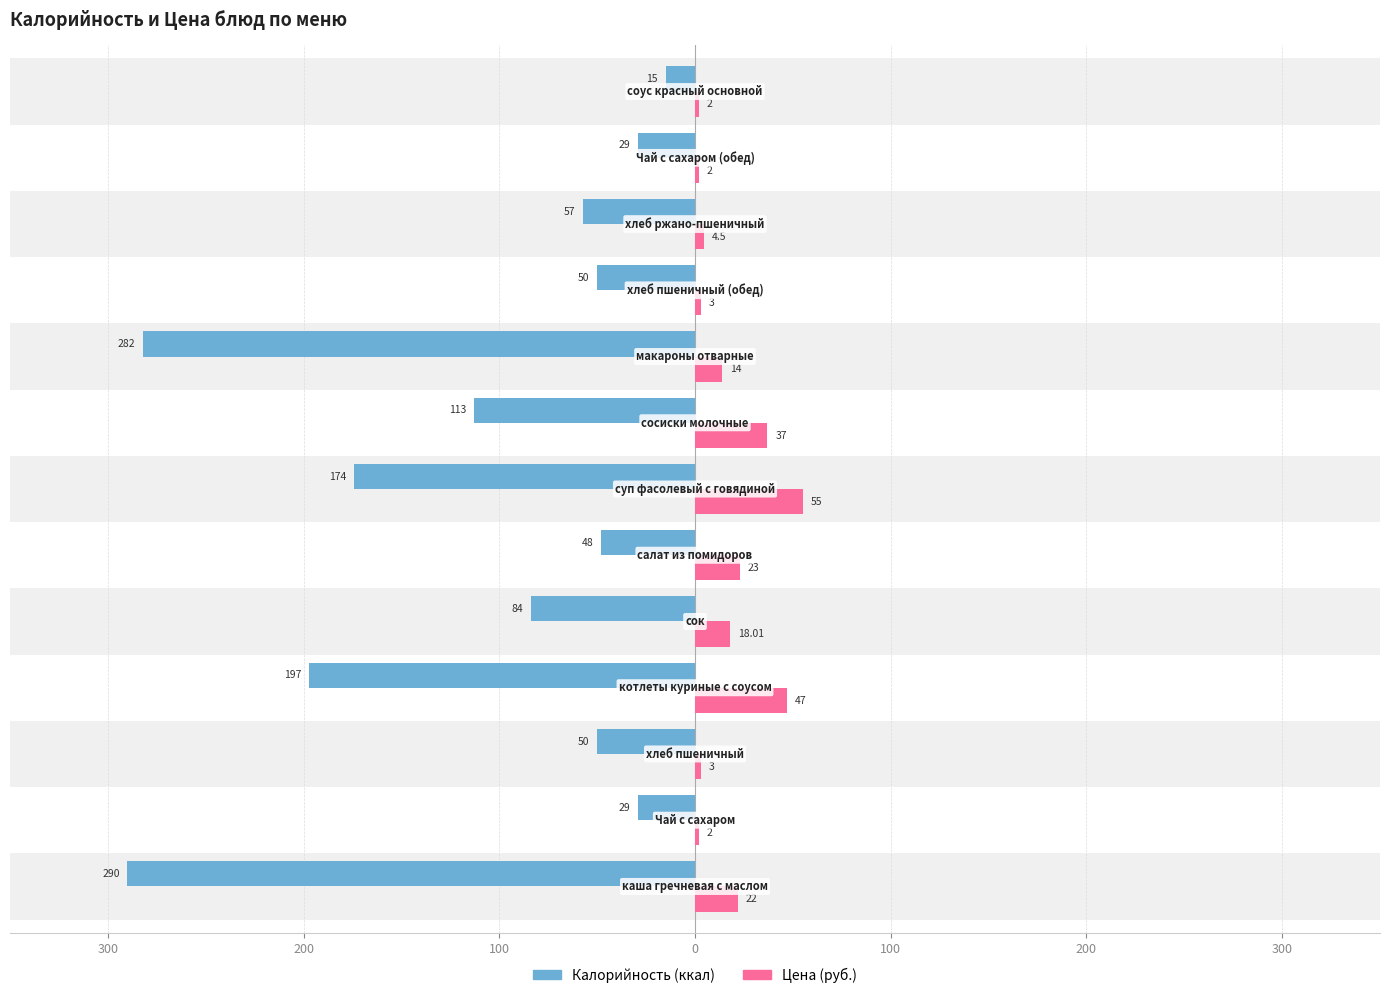

Reading left to right, what are all the values shown in this chart?

Калорийность: -290.0	-29.0	-50.0	-197.0	-84.0	-48.0	-174.0	-113.0	-282.0	-50.0	-57.0	-29.0	-15.0
Цена: 22.0	2.0	3.0	47.0	18.0	23.0	55.0	37.0	14.0	3.0	4.5	2.0	2.0